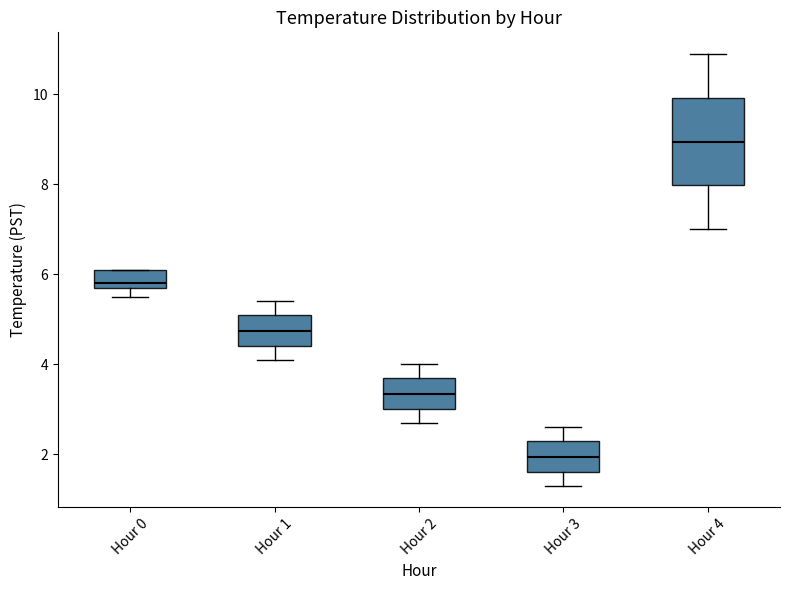

Which box's median line is the highest?

Hour 4